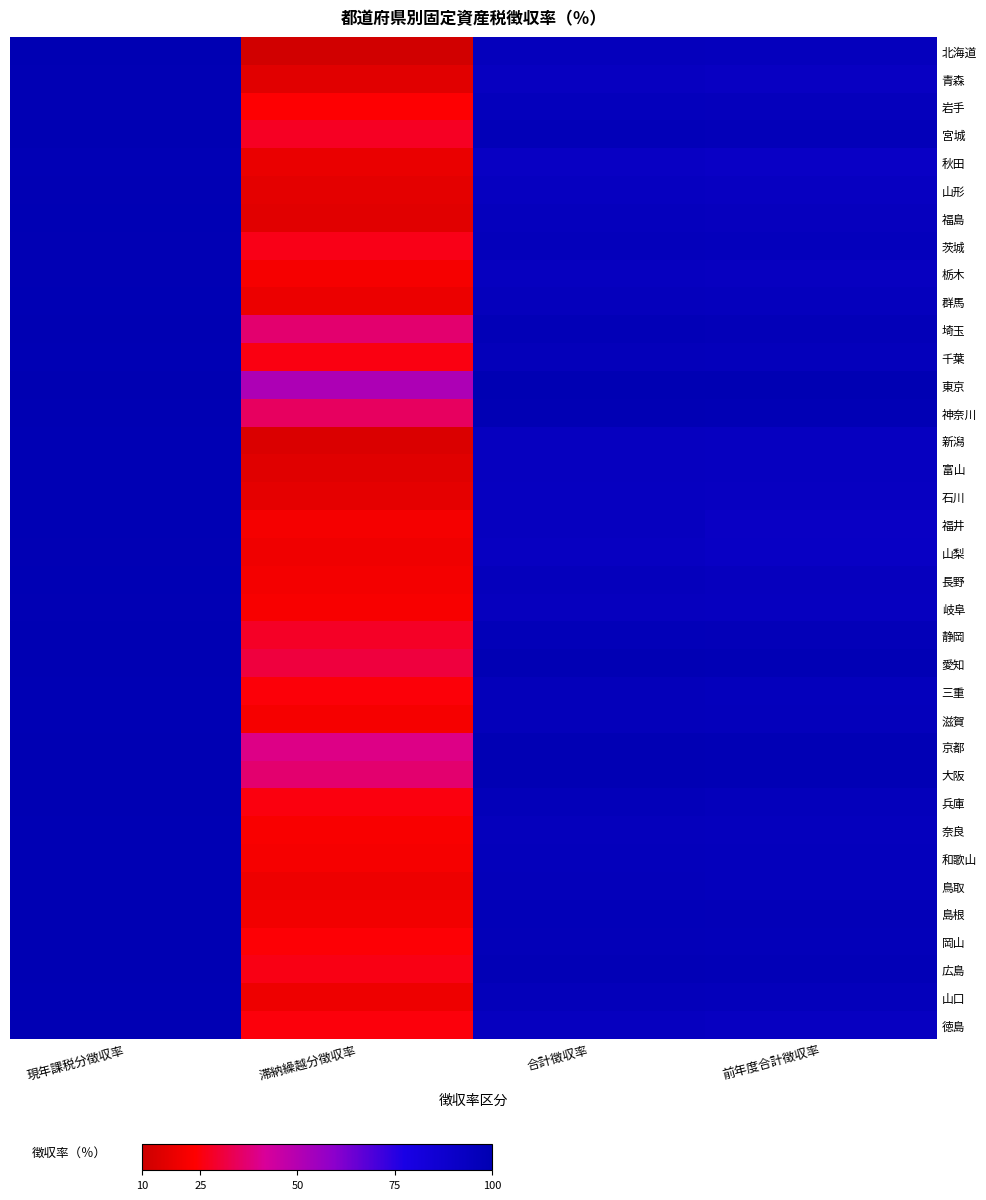

At which label does 富山 reach its peak?

現年課税分徴収率